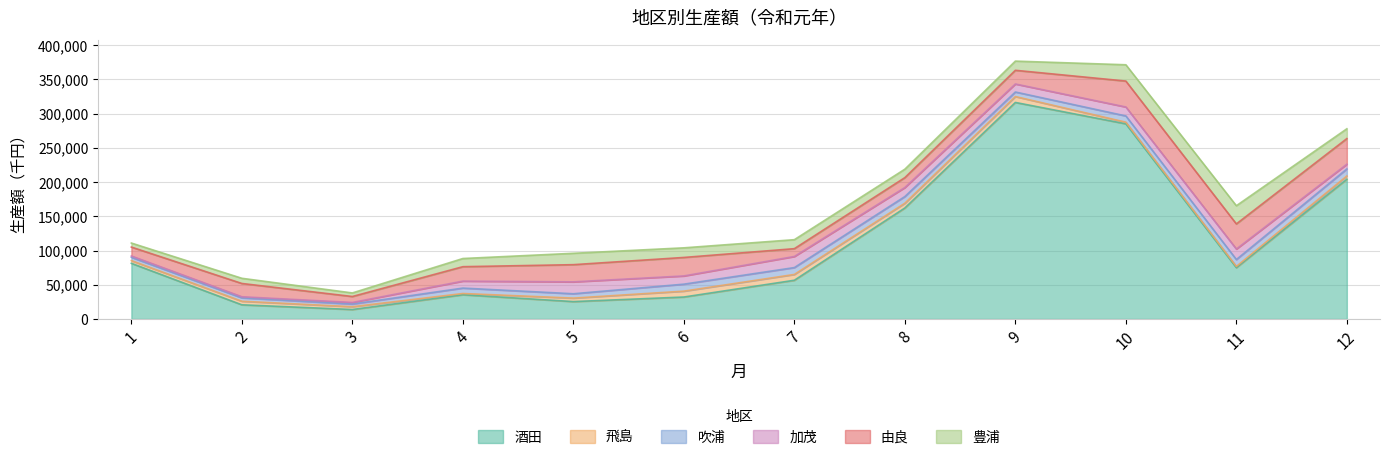

How many interior local peaks does the 加茂 series have?

3